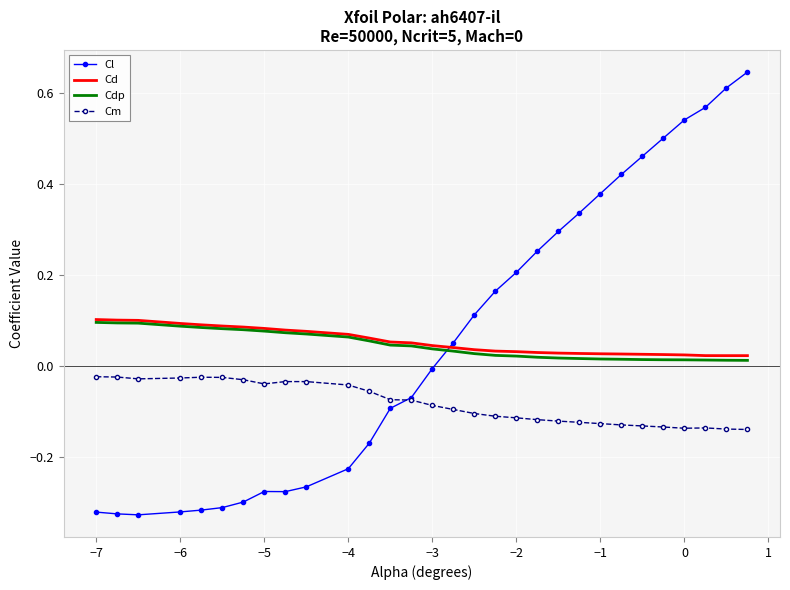

Which series has the widest spread of values?

Cl